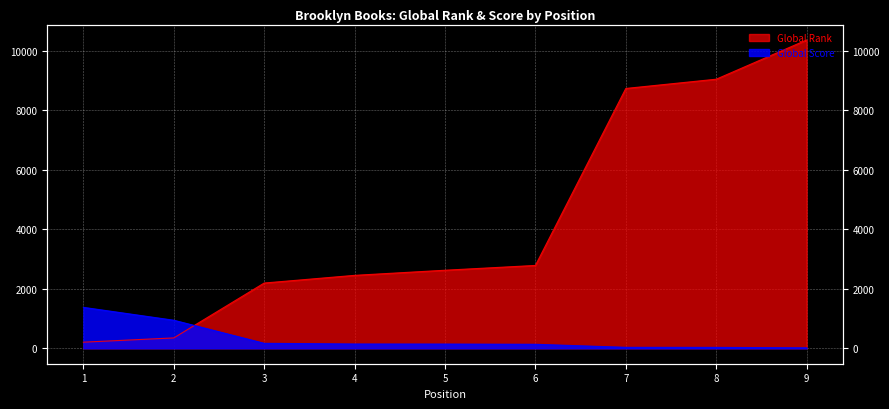

Is it true that Global Rank equals 2451 at 4?

True